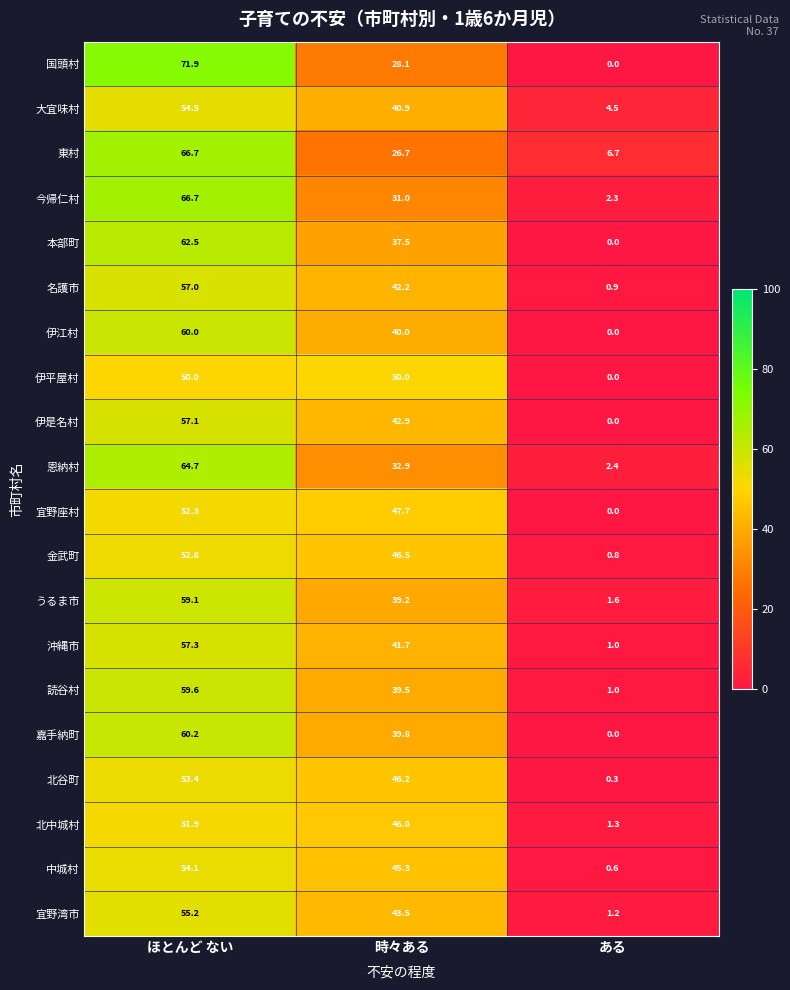

Rank the series at 時々ある from lowest to highest value.

東村, 国頭村, 今帰仁村, 恩納村, 本部町, うるま市, 読谷村, 嘉手納町, 伊江村, 大宜味村, 沖縄市, 名護市, 伊是名村, 宜野湾市, 中城村, 北谷町, 金武町, 北中城村, 宜野座村, 伊平屋村